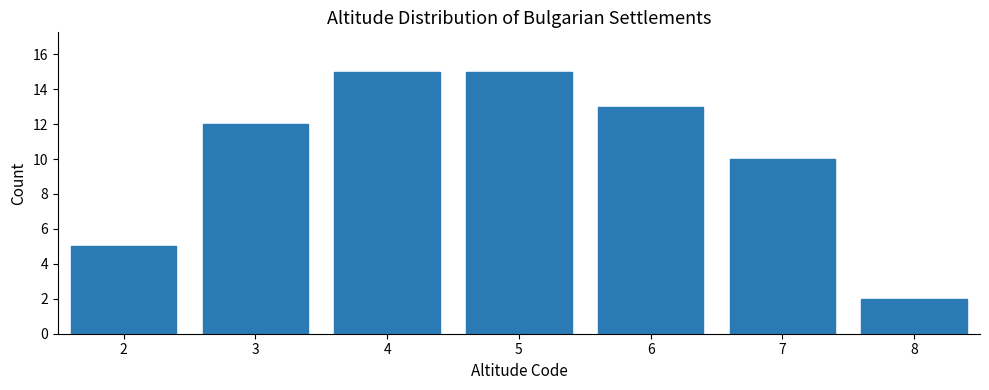

Reading left to right, what are all the values shown in this chart?

5	12	15	15	13	10	2